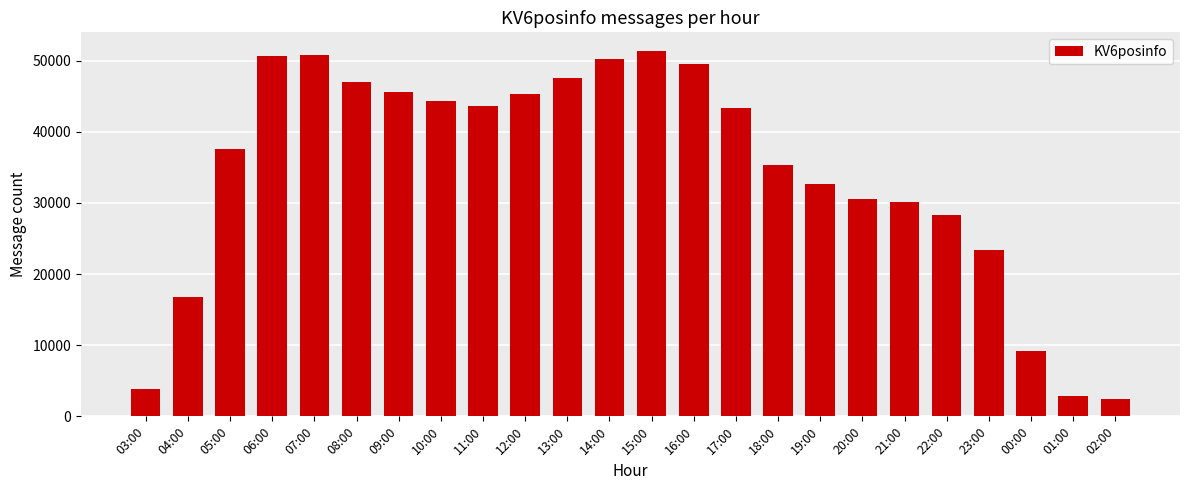

Which has a higher value, 04:00 or 09:00?

09:00